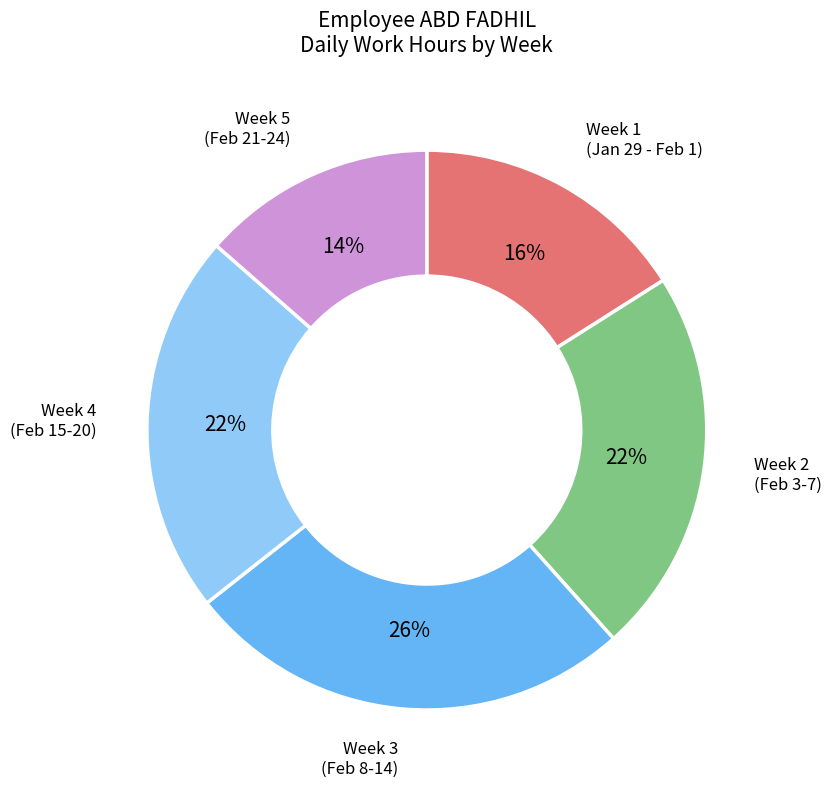

Is there any slice that represents more than half of the pie?

No